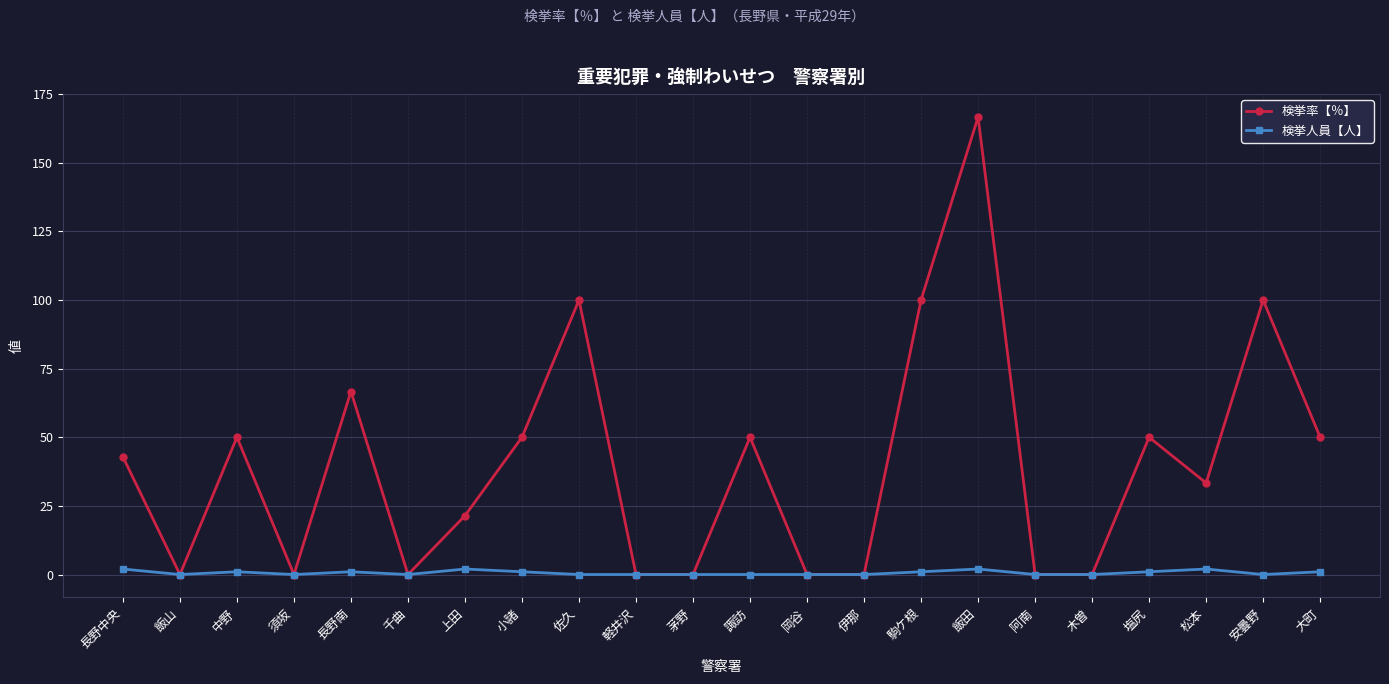

List the series in order of their overall mean, lowest first.

検挙人員【人】, 検挙率【％】